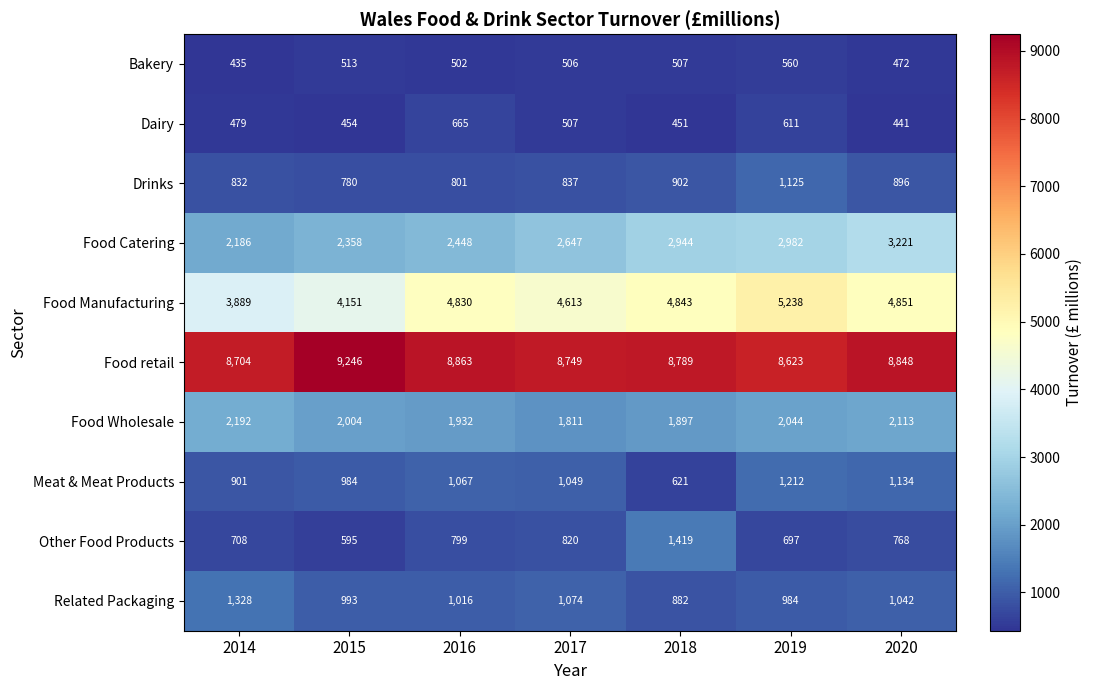

At how many categories does at least one series exceed 1193?

7